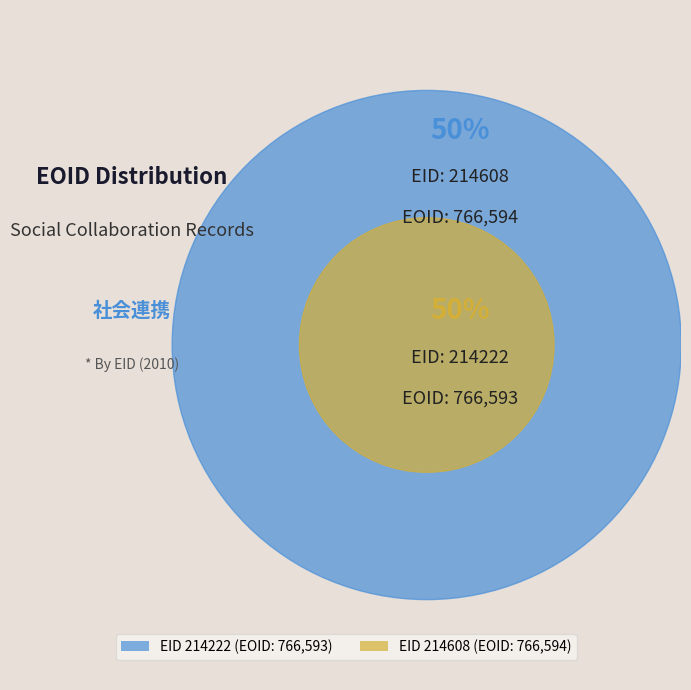

Count the number of slices in the pie.

2